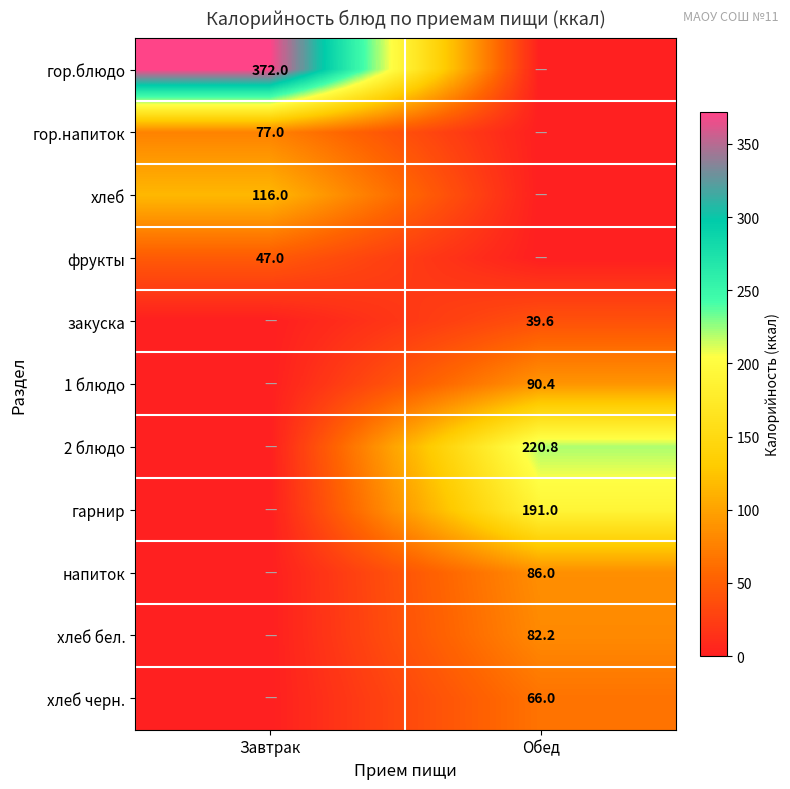

True or false: фрукты has a value of 73.7 at Завтрак.

False